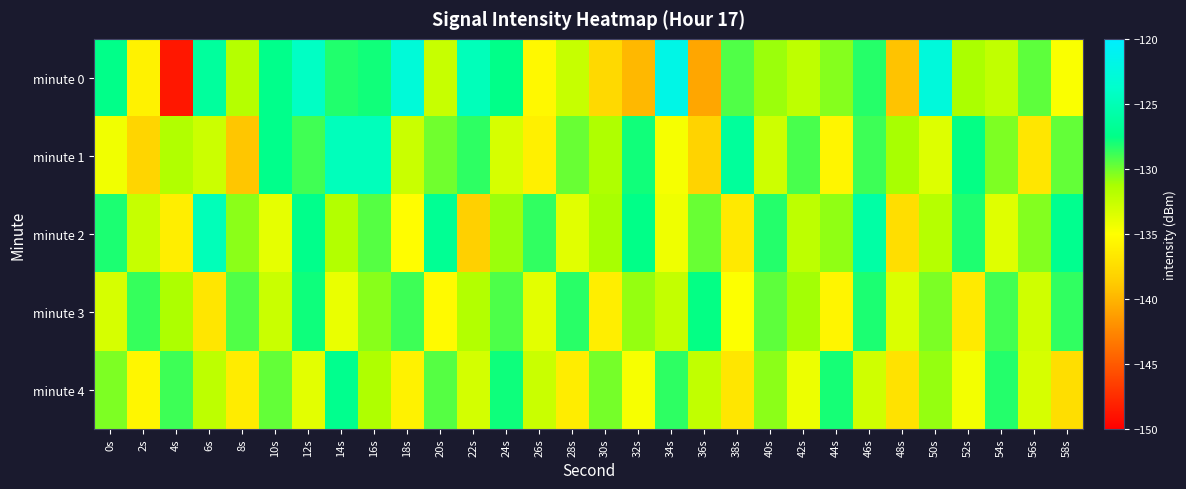

Reading right to left, list all the values displayed in this chart.

minute 0: 58s=-134.8	56s=-129.6	54s=-132.3	52s=-131.4	50s=-122.6	48s=-139.2	46s=-128.3	44s=-130.4	42s=-132.2	40s=-130.9	38s=-129.3	36s=-140.8	34s=-121.9	32s=-139.8	30s=-137.7	28s=-132.5	26s=-135.5	24s=-127.4	22s=-124.7	20s=-132.5	18s=-122.9	16s=-127.9	14s=-128.3	12s=-124.2	10s=-127.3	8s=-131.7	6s=-126.3	4s=-148.7	2s=-135.9	0s=-127.4
minute 1: 58s=-129.7	56s=-136.8	54s=-130.3	52s=-127.6	50s=-133.5	48s=-131.2	46s=-128.9	44s=-135.7	42s=-129.1	40s=-132.8	38s=-126.4	36s=-138.2	34s=-134.6	32s=-127.9	30s=-131.5	28s=-129.8	26s=-136.1	24s=-133.2	22s=-128.5	20s=-130.0	18s=-132.6	16s=-124.7	14s=-124.6	12s=-129.0	10s=-127.3	8s=-139.1	6s=-132.7	4s=-131.6	2s=-138.0	0s=-134.4
minute 2: 58s=-127.1	56s=-130.4	54s=-133.6	52s=-128.2	50s=-131.8	48s=-137.4	46s=-125.9	44s=-130.7	42s=-132.1	40s=-128.3	38s=-136.6	36s=-129.8	34s=-134.3	32s=-127.5	30s=-131.2	28s=-133.7	26s=-128.6	24s=-130.9	22s=-138.4	20s=-126.8	18s=-135.1	16s=-129.4	14s=-131.7	12s=-127.3	10s=-133.9	8s=-130.6	6s=-124.8	4s=-136.2	2s=-132.5	0s=-128.1
minute 3: 58s=-128.6	56s=-132.9	54s=-129.0	52s=-136.5	50s=-130.2	48s=-133.4	46s=-128.1	44s=-135.7	42s=-131.1	40s=-129.6	38s=-134.9	36s=-127.6	34s=-132.4	32s=-130.8	30s=-136.2	28s=-128.4	26s=-133.8	24s=-129.2	22s=-131.7	20s=-135.3	18s=-128.9	16s=-130.5	14s=-134.1	12s=-127.8	10s=-132.6	8s=-129.3	6s=-136.8	4s=-131.4	2s=-128.7	0s=-133.2
minute 4: 58s=-137.4	56s=-133.2	54s=-128.3	52s=-134.5	50s=-130.8	48s=-137.1	46s=-132.9	44s=-128.0	42s=-134.2	40s=-130.6	38s=-136.8	36s=-132.3	34s=-128.5	32s=-134.7	30s=-130.1	28s=-136.3	26s=-132.6	24s=-127.8	22s=-133.1	20s=-129.4	18s=-135.9	16s=-131.5	14s=-127.2	12s=-133.8	10s=-129.7	8s=-136.4	6s=-132.1	4s=-128.9	2s=-135.6	0s=-130.3